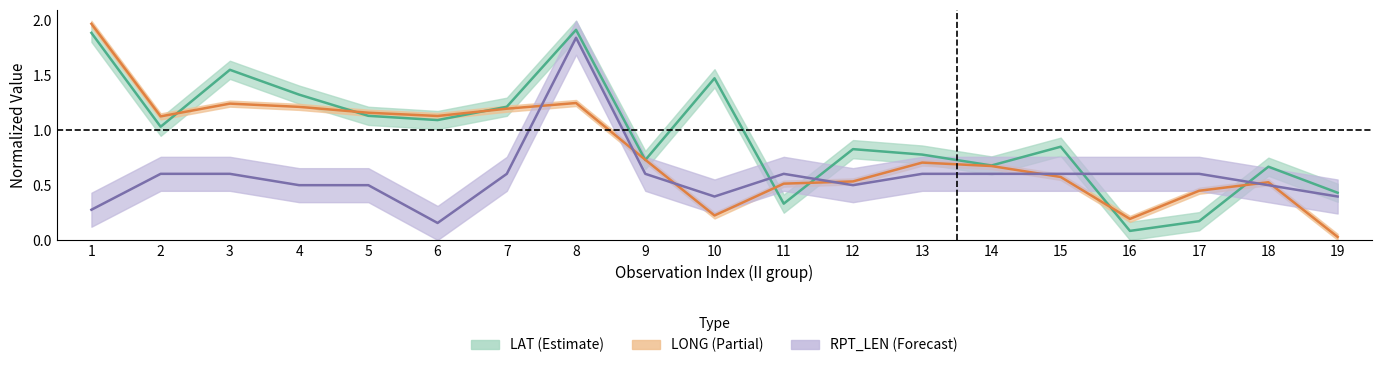

Which series has the largest total across all categories?

LAT mean